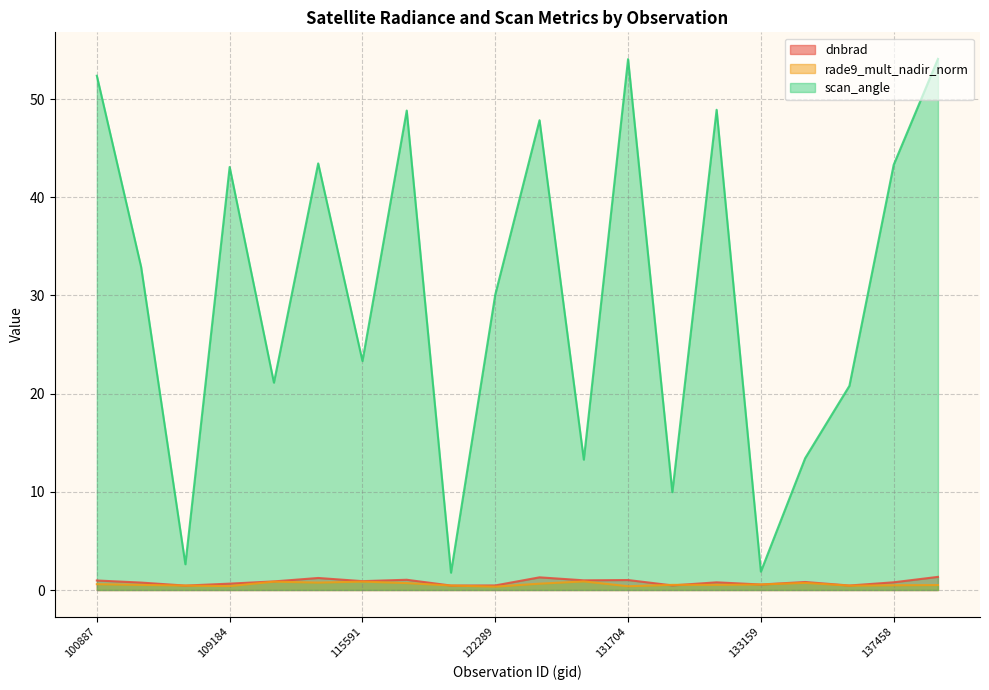

True or false: scan_angle and dnbrad cross at least once.

False